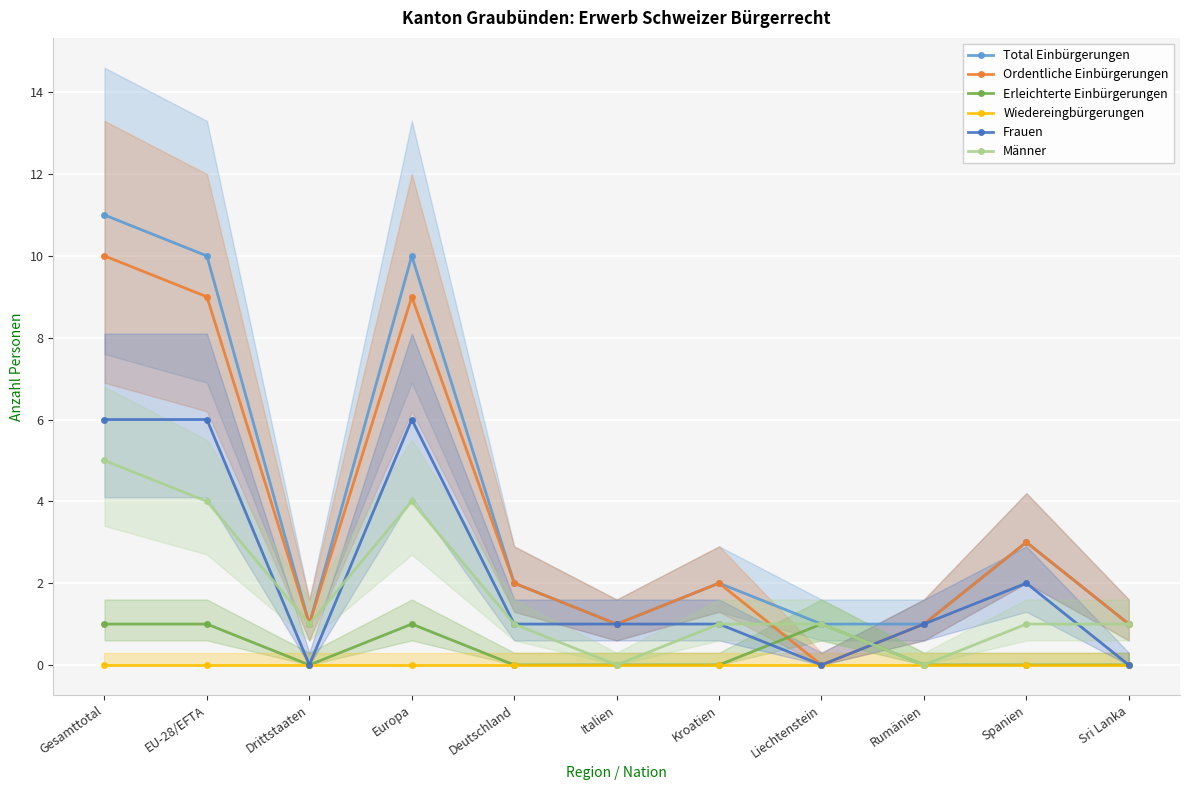

True or false: Wiedereingbürgerungen and Ordentliche Einbürgerungen cross at least once.

False